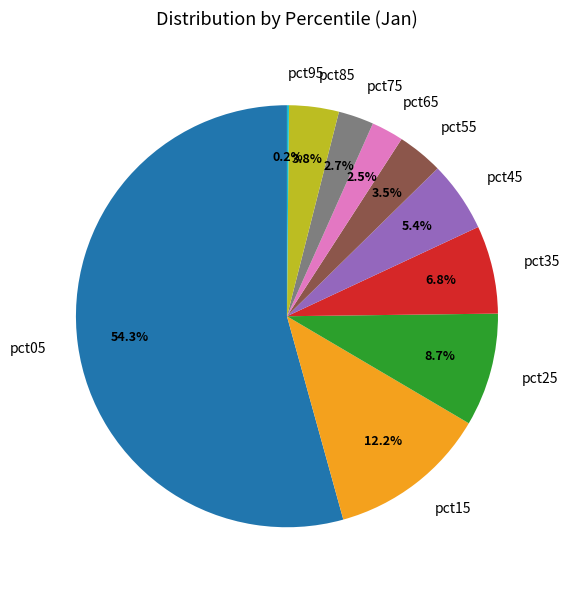

What is the largest slice in the pie chart?

pct05